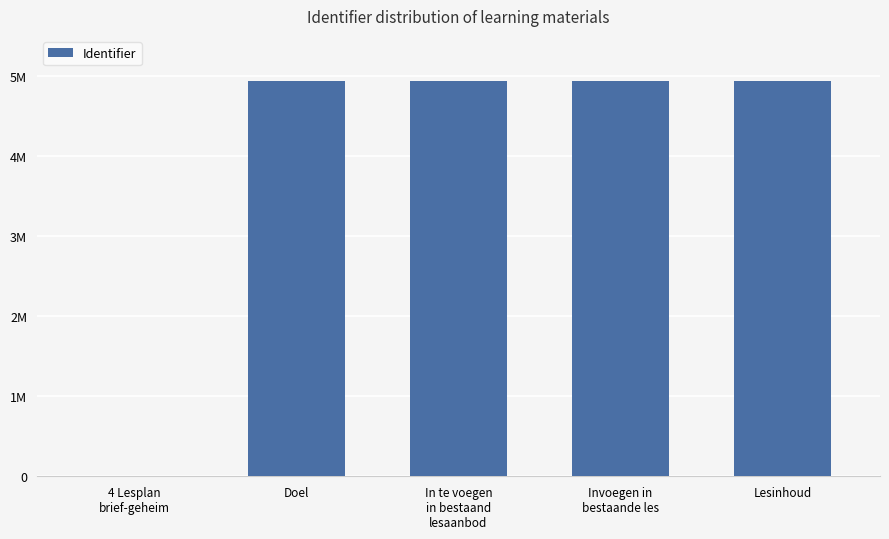

What position from the left is Doel?

2